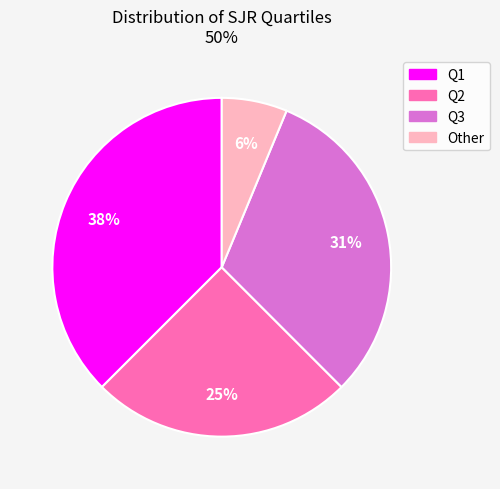

Rank the categories by value from highest to lowest.

Q1, Q3, Q2, Other